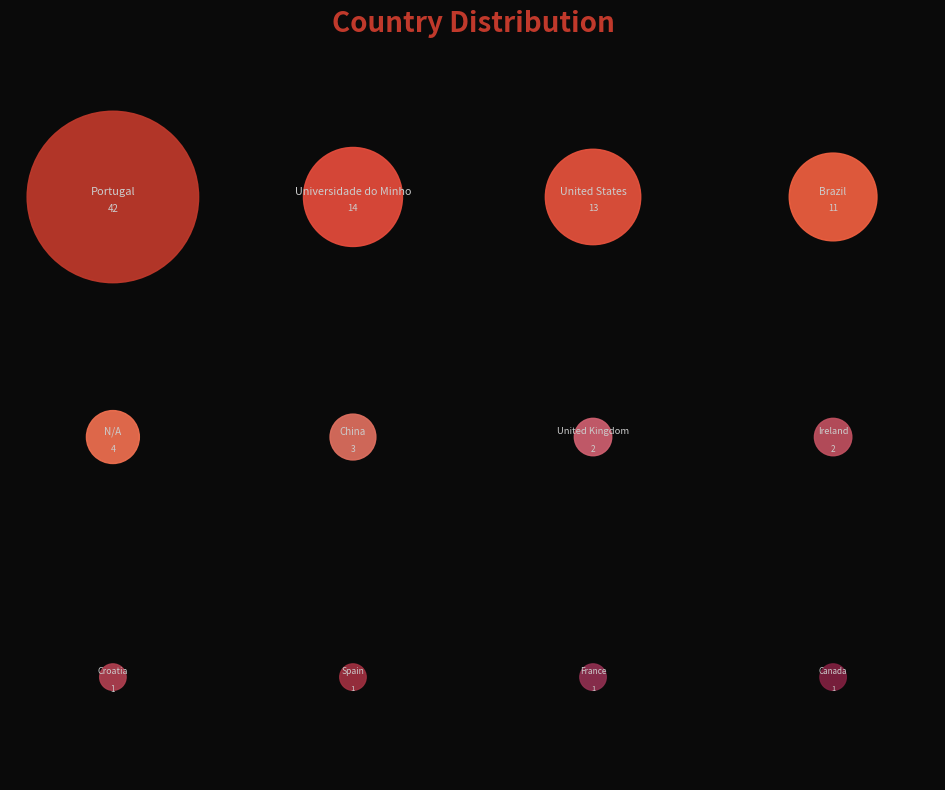

True or false: Portugal accounts for 44% of the total.

True